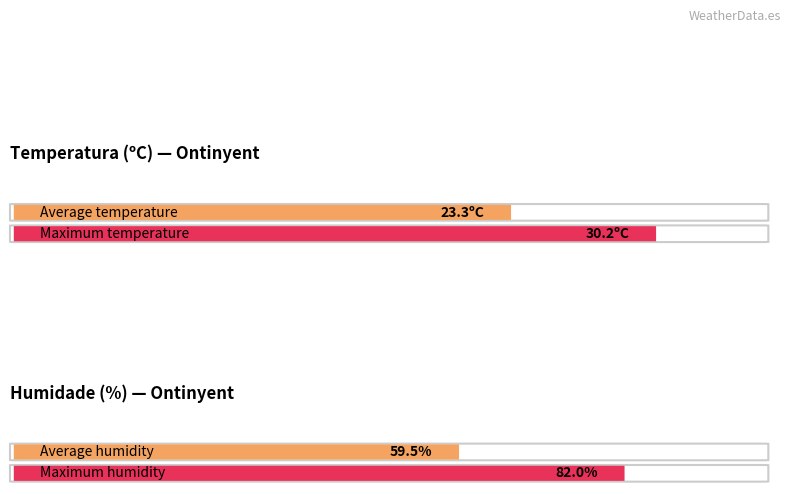

The Temperatura (ºC) series shows 5.4 at 06:00. True or false?

False